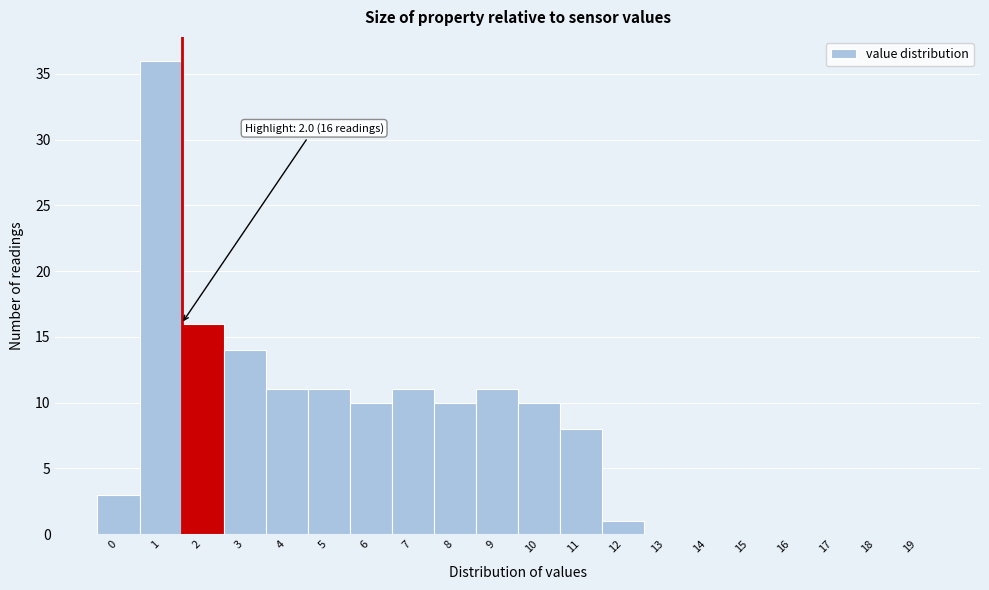

Reading left to right, what are all the values shown in this chart?

0=3	1=36	2=16	3=14	4=11	5=11	6=10	7=11	8=10	9=11	10=10	11=8	12=1	13=0	14=0	15=0	16=0	17=0	18=0	19=0